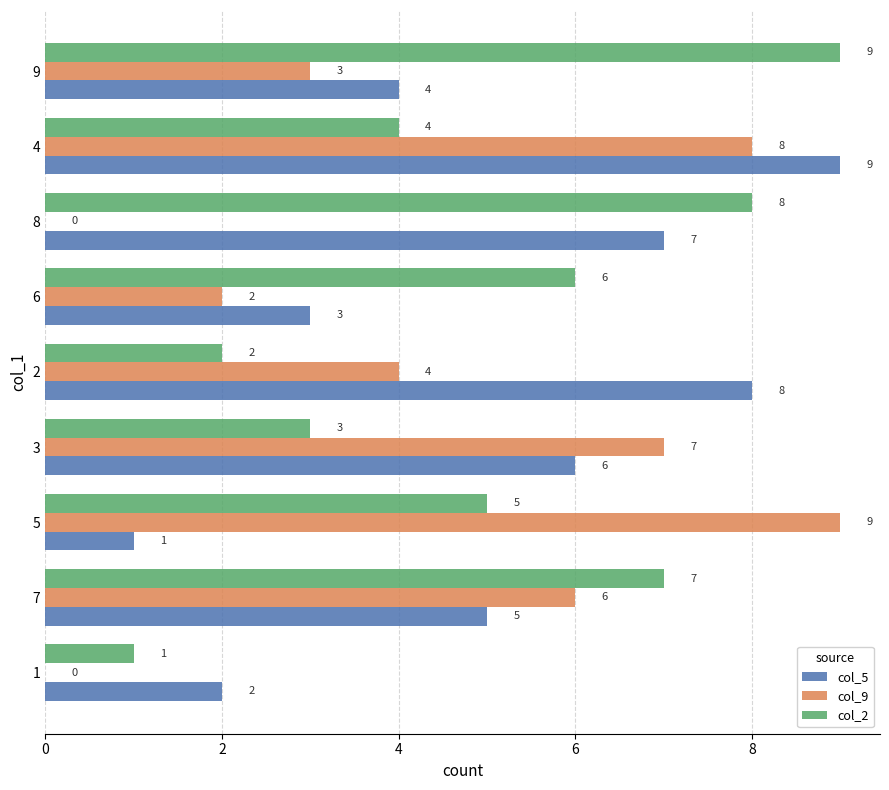

What are all the series names shown in the legend?

col_5, col_9, col_2